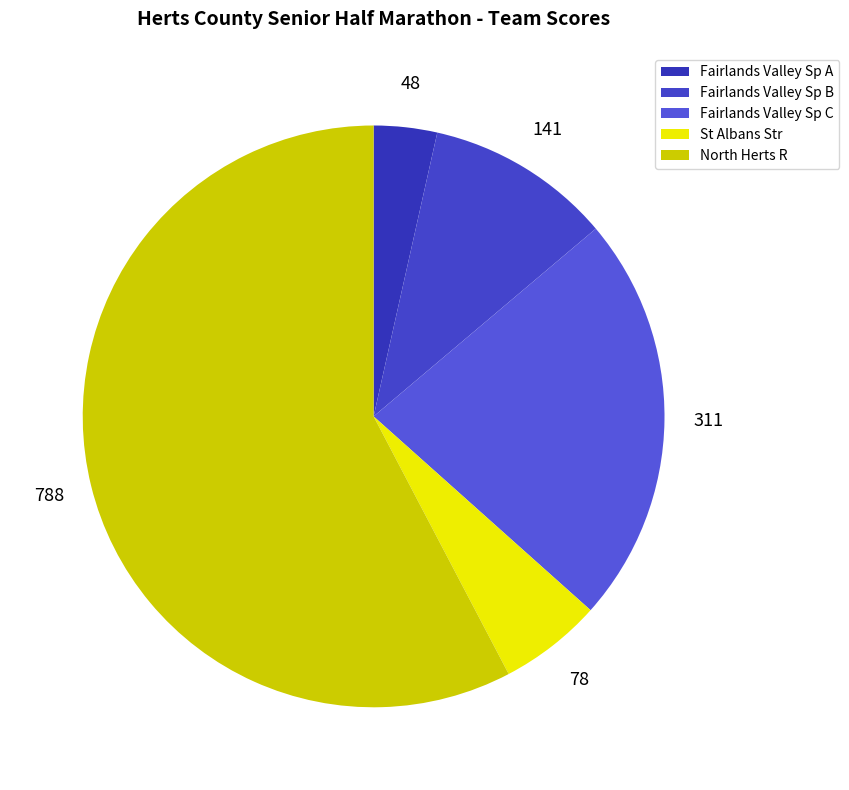

Is there a majority slice in this chart?

Yes